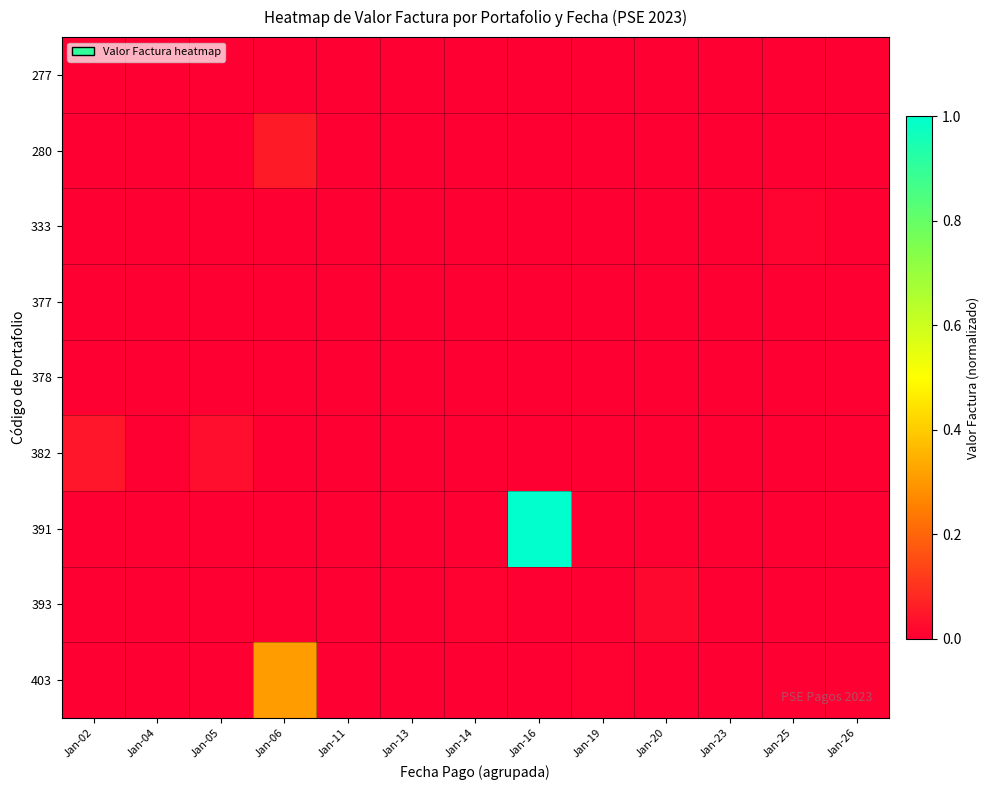

At which category does the chart reach its peak across all series?

Jan-16